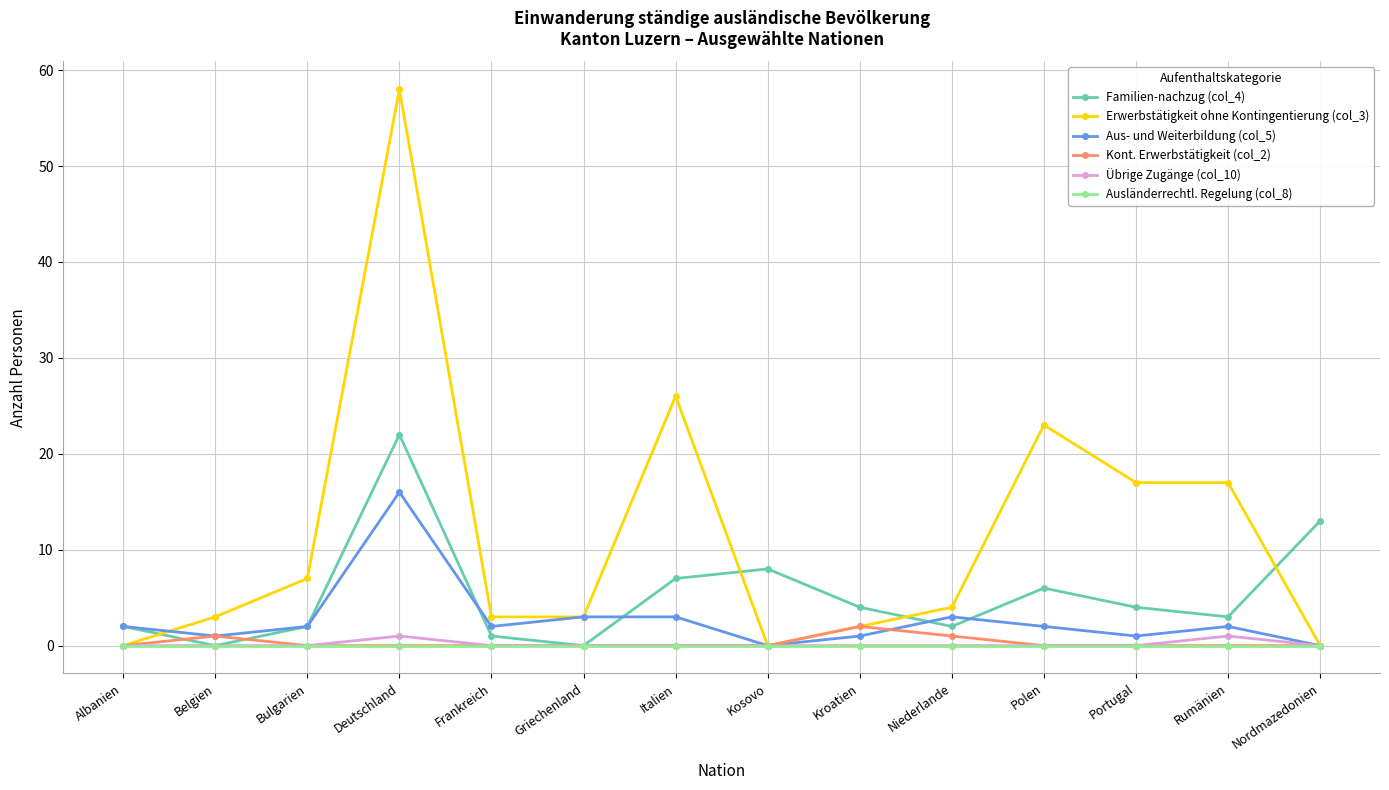

True or false: Aus- und Weiterbildung (col_5) has more than 1 points higher than both neighbors.

True